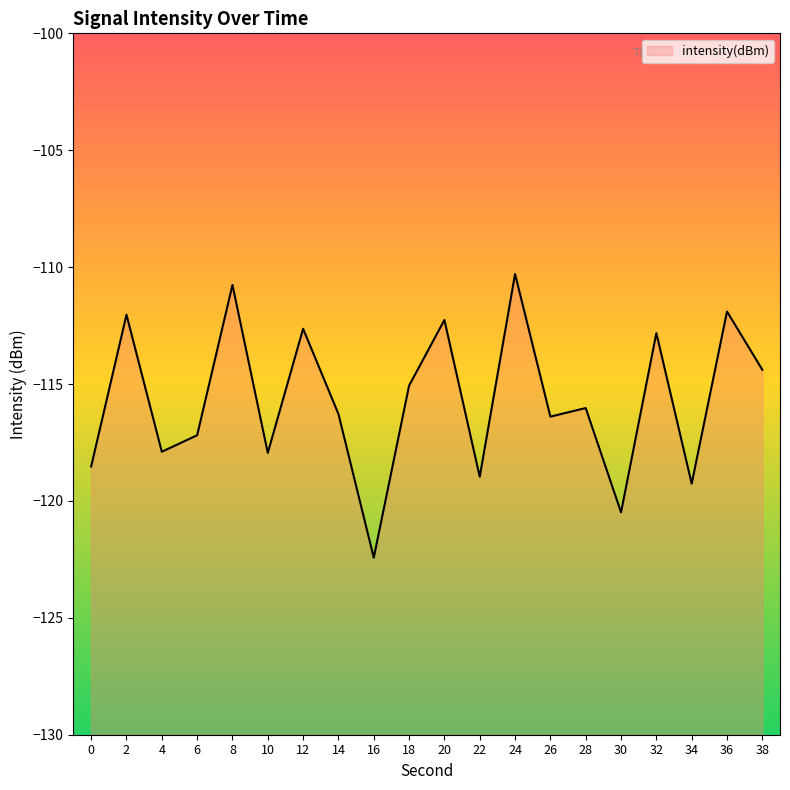

Does the chart have visible grid lines?

No